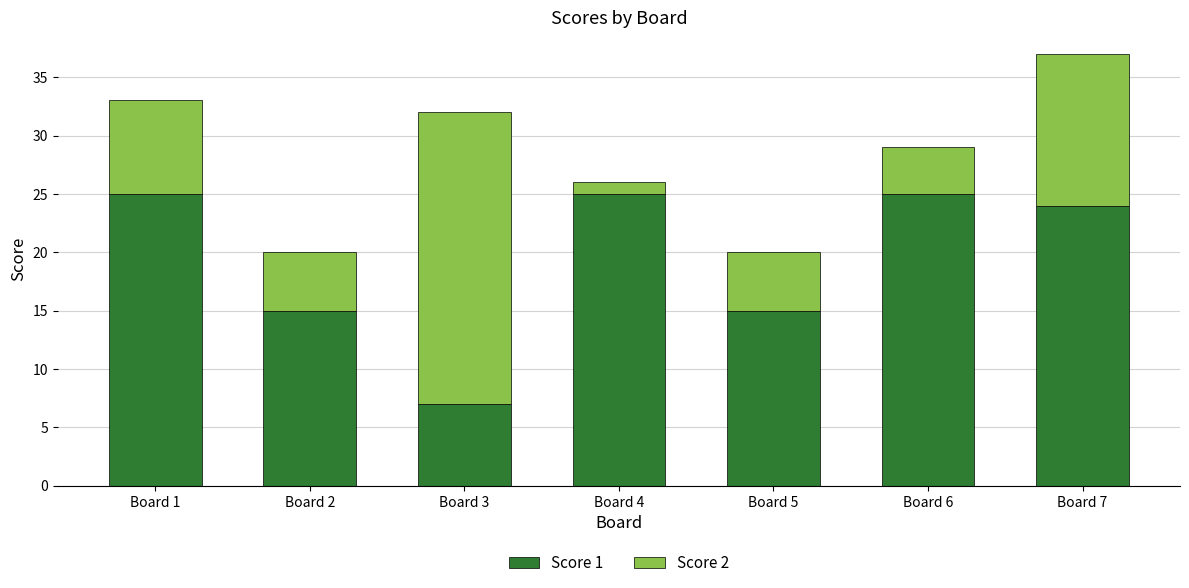

Reading left to right, list the values for the Score 1 series.

25	15	7	25	15	25	24